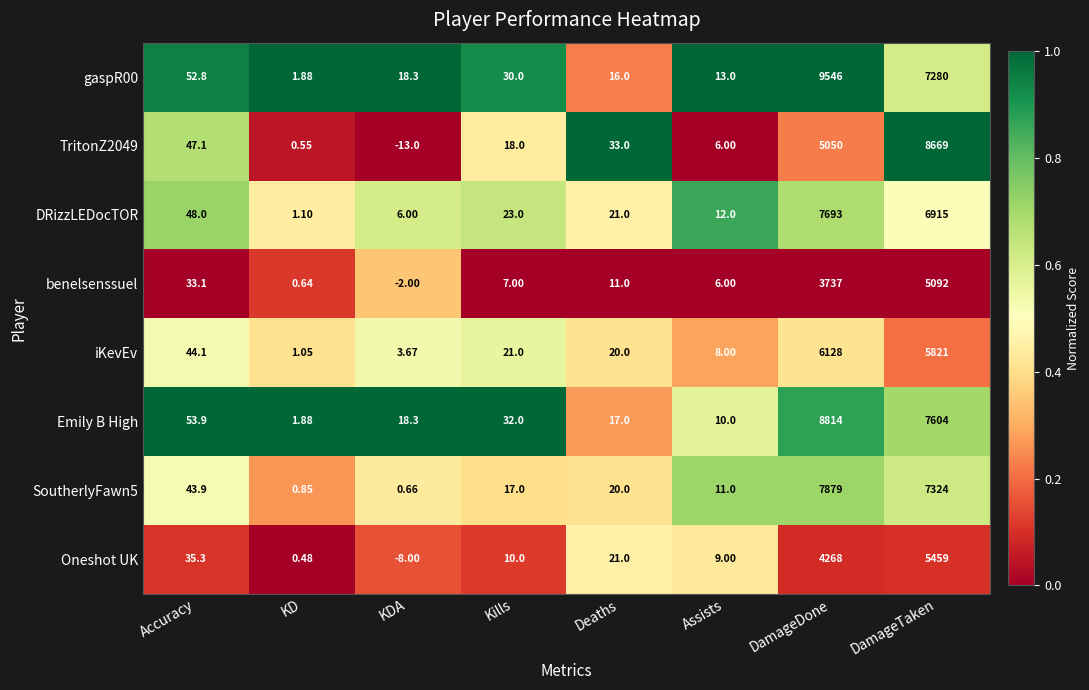

At which label does Emily B High first exceed 32?

Accuracy